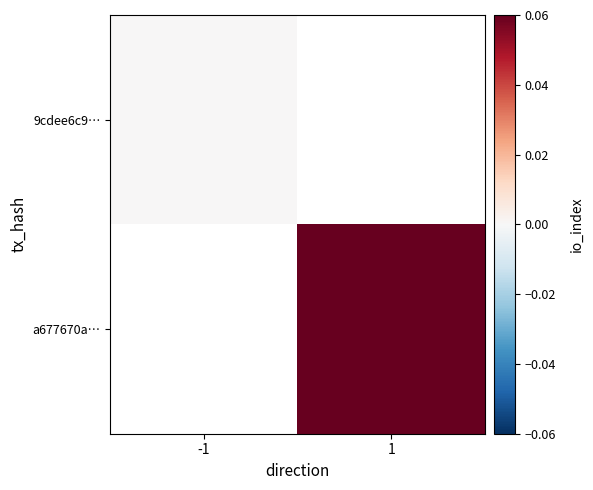

List the series in order of their peak value, highest first.

9cdee6c9…, a677670a…